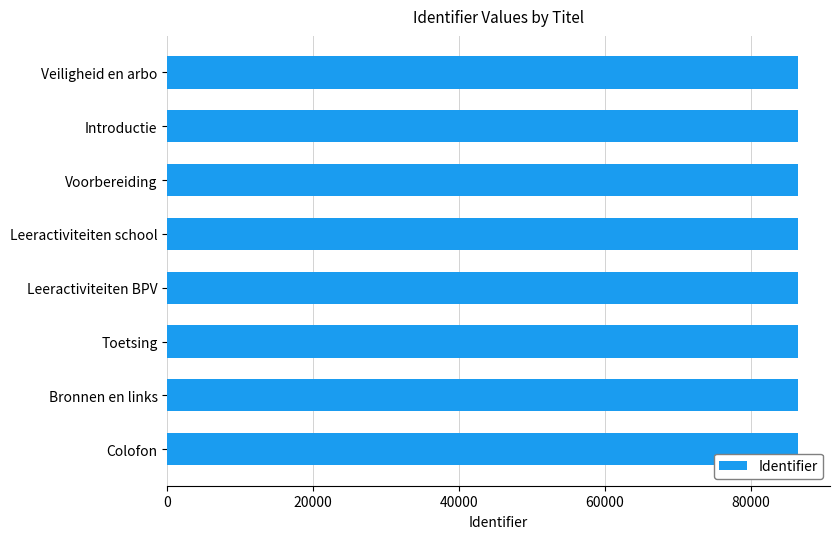

What is the maximum value shown in the chart?

86546